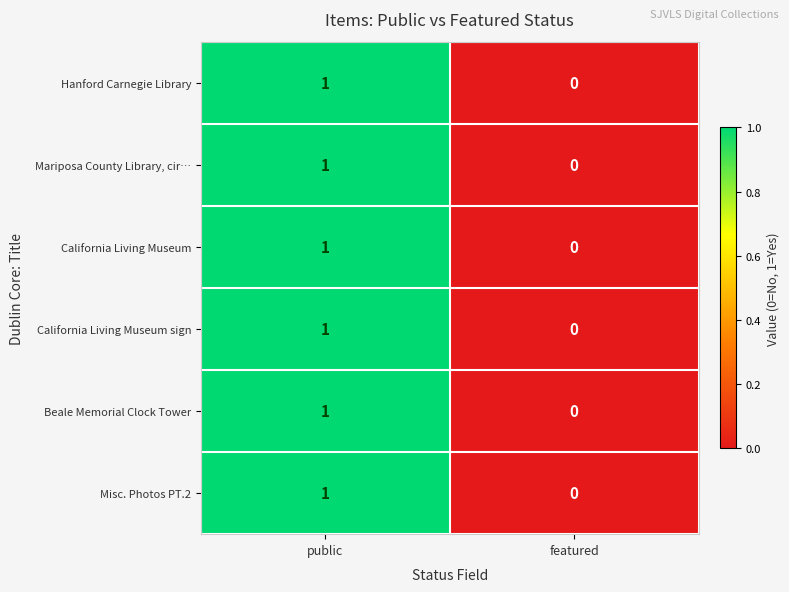

The value of California Living Museum sign at public is 1. True or false?

True